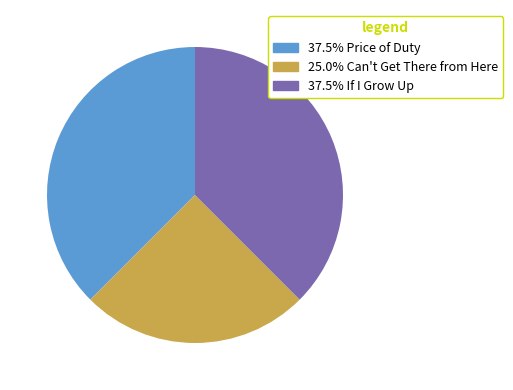

Is there any slice that represents more than half of the pie?

No